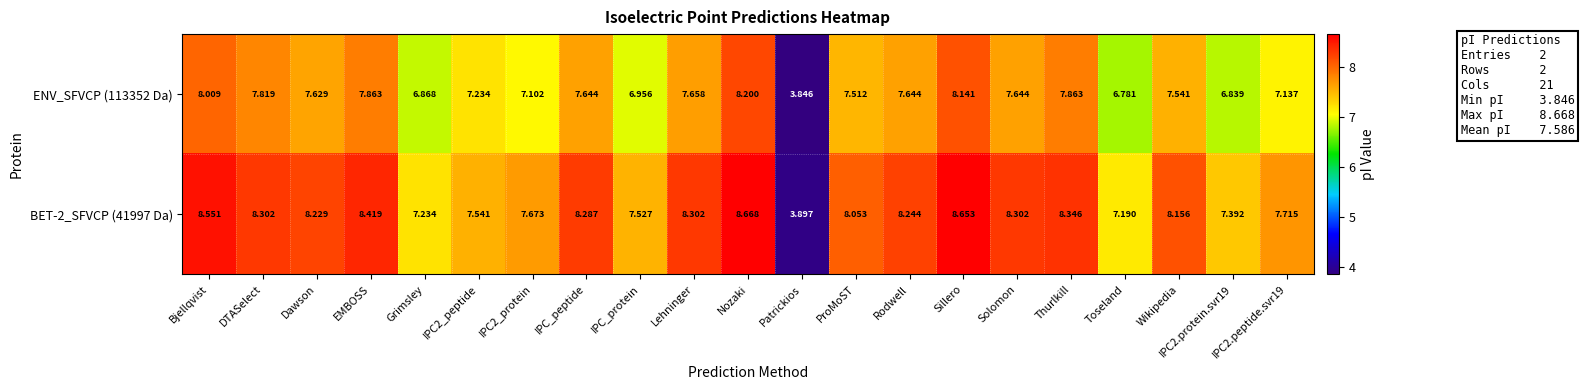

At which category does the chart reach its minimum across all series?

Patrickios